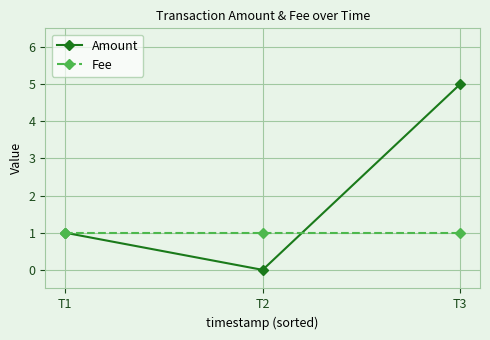

What is the value of the Fee point at the 1st from the left?

1